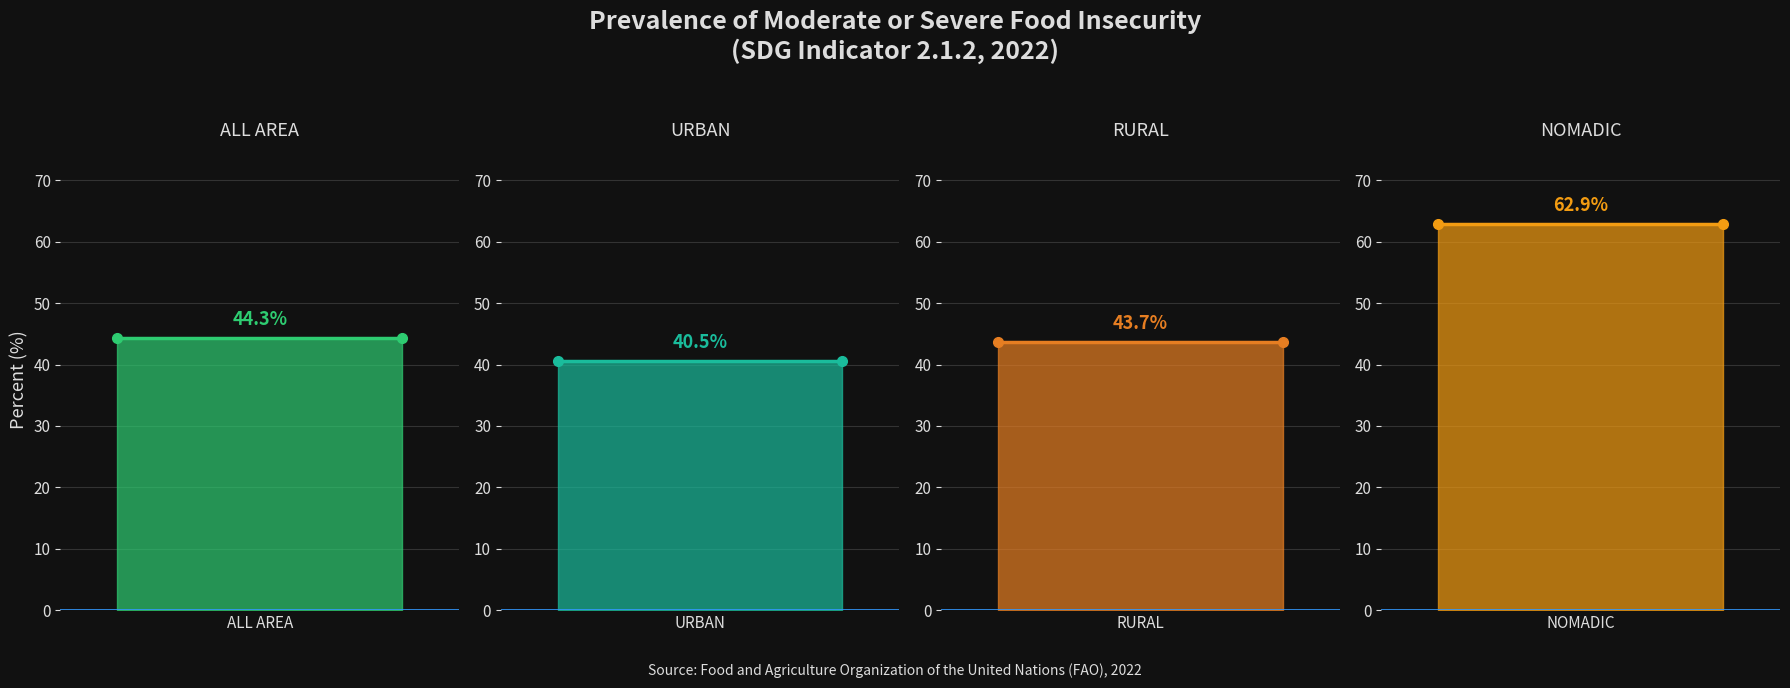

Rank the series at 1 from highest to lowest value.

NOMADIC, ALL AREA, RURAL, URBAN